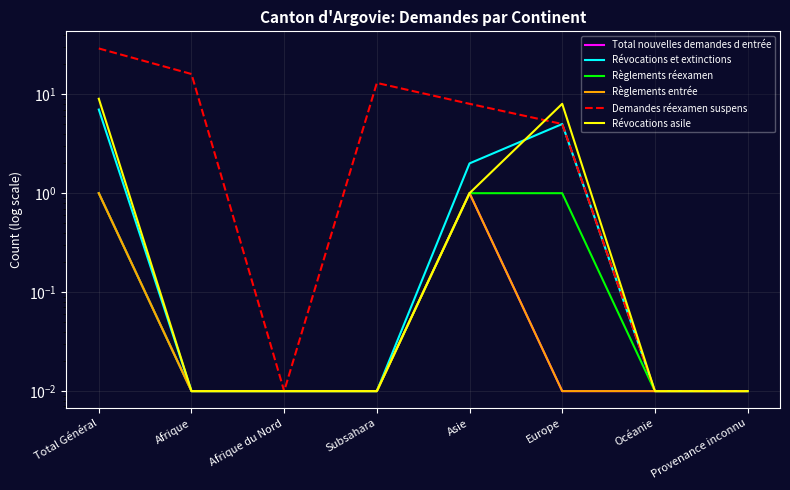

What is the difference between the second highest and second lowest values in the Révocations et extinctions series?

5.0